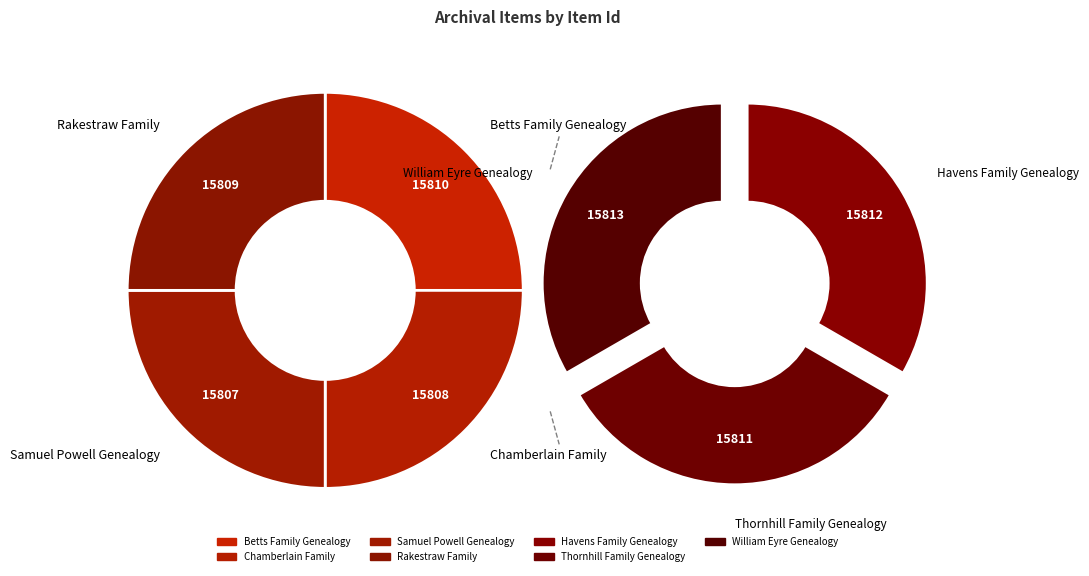

True or false: Thornhill Family Genealogy accounts for 14% of the total.

True